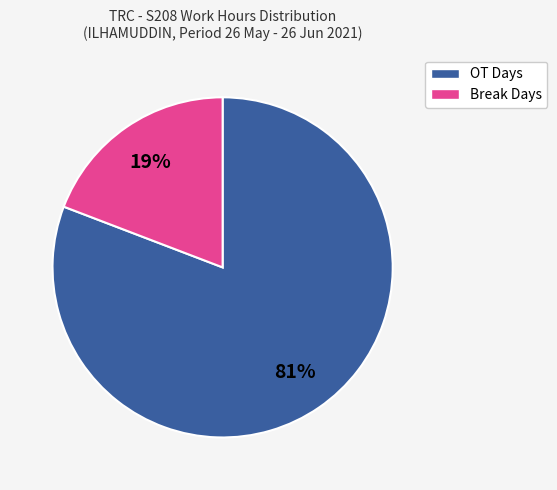

To the nearest percent, what is the average slice percentage?

50%